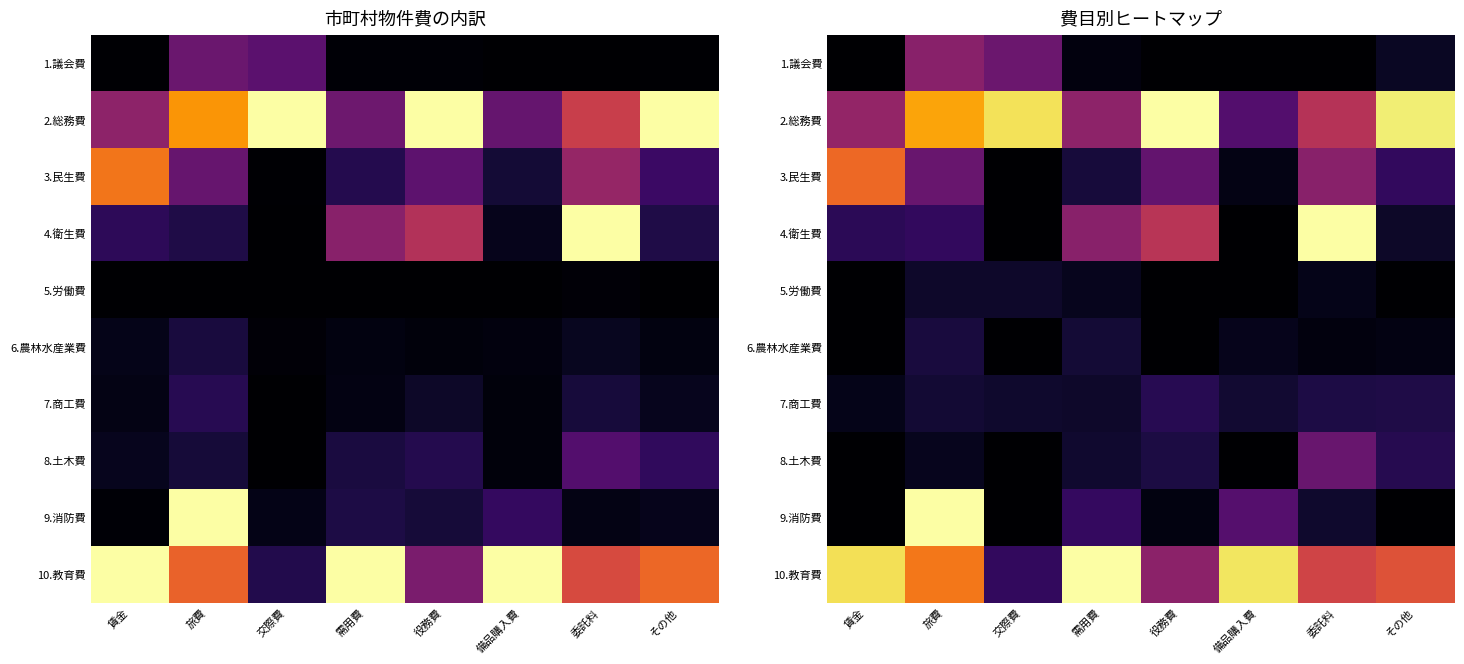

Rank the series by their maximum value, from lowest to highest.

5.労働費, 6.農林水産業費, 7.商工費, 8.土木費, 1.議会費, 3.民生費, 2.総務費, 4.衛生費, 9.消防費, 10.教育費